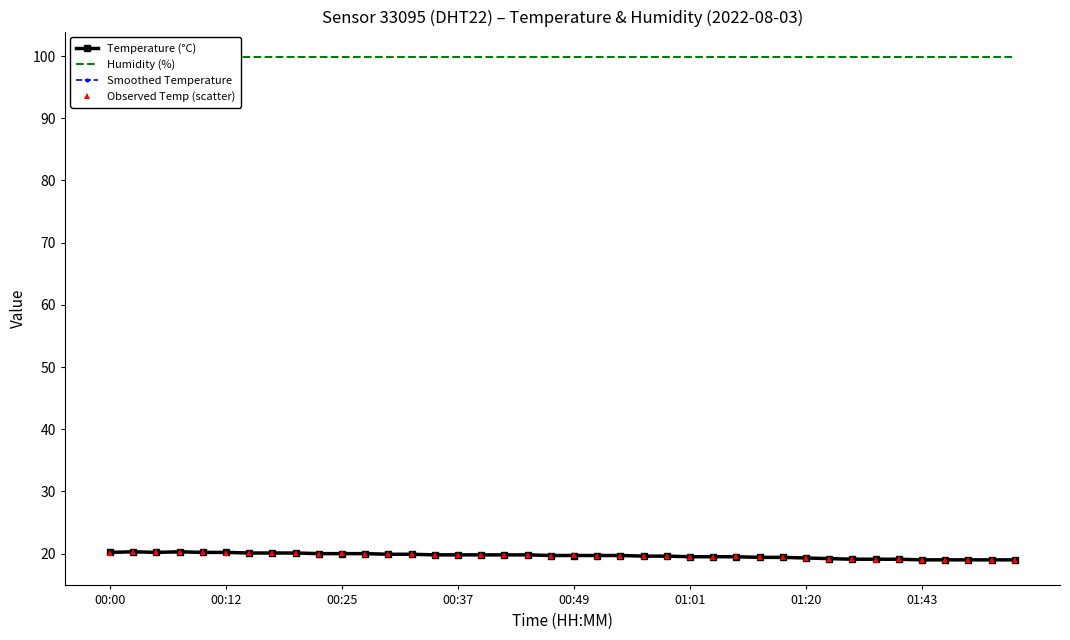

Reading right to left, what are all the values shown in this chart?

Temperature (°C): 19.0	19.0	19.0	19.0	19.0	19.1	19.1	19.1	19.2	19.3	19.4	19.4	19.5	19.5	19.5	19.6	19.6	19.7	19.7	19.7	19.7	19.8	19.8	19.8	19.8	19.8	19.9	19.9	20.0	20.0	20.0	20.1	20.1	20.1	20.2	20.2	20.3	20.2	20.3	20.2
Humidity (%): 99.9	99.9	99.9	99.9	99.9	99.9	99.9	99.9	99.9	99.9	99.9	99.9	99.9	99.9	99.9	99.9	99.9	99.9	99.9	99.9	99.9	99.9	99.9	99.9	99.9	99.9	99.9	99.9	99.9	99.9	99.9	99.9	99.9	99.9	99.9	99.9	99.9	99.9	99.9	99.9
Smoothed Temperature: 18.9	19.0	19.0	19.0	19.1	19.1	19.2	19.2	19.2	19.3	19.3	19.4	19.4	19.5	19.5	19.5	19.6	19.6	19.7	19.7	19.7	19.8	19.8	19.8	19.9	19.9	19.9	20.0	20.0	20.0	20.0	20.1	20.1	20.1	20.1	20.2	20.2	20.2	20.3	20.3
Observed Temp (scatter): 19.0	19.0	19.0	19.0	19.0	19.1	19.1	19.1	19.2	19.3	19.4	19.4	19.5	19.5	19.5	19.6	19.6	19.7	19.7	19.7	19.7	19.8	19.8	19.8	19.8	19.8	19.9	19.9	20.0	20.0	20.0	20.1	20.1	20.1	20.2	20.2	20.3	20.2	20.3	20.2